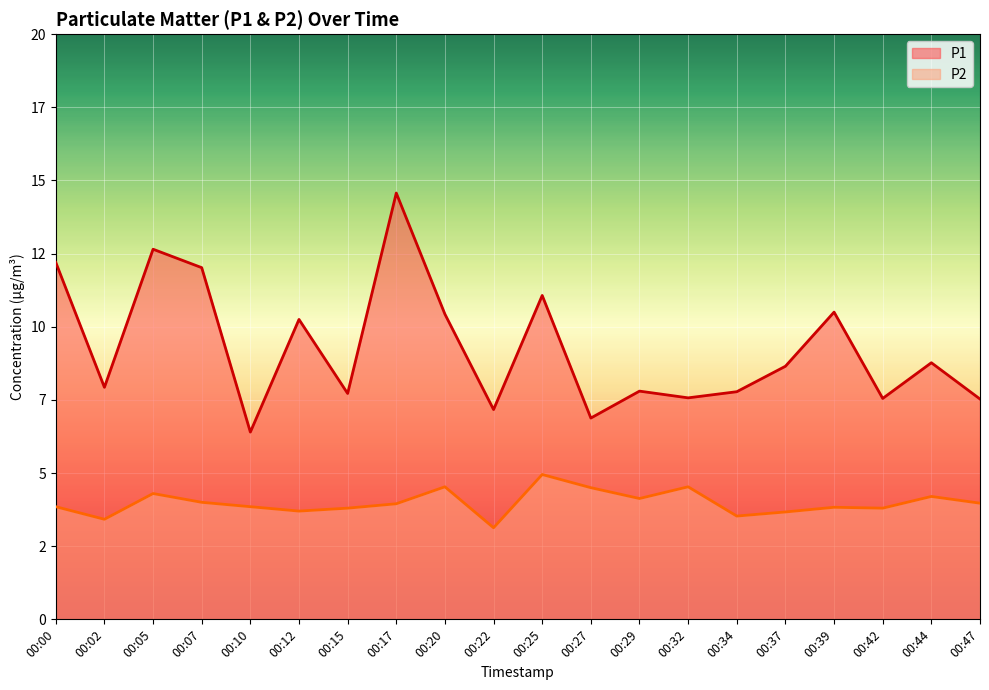

At which category is the sum across all series the highest?

00:17